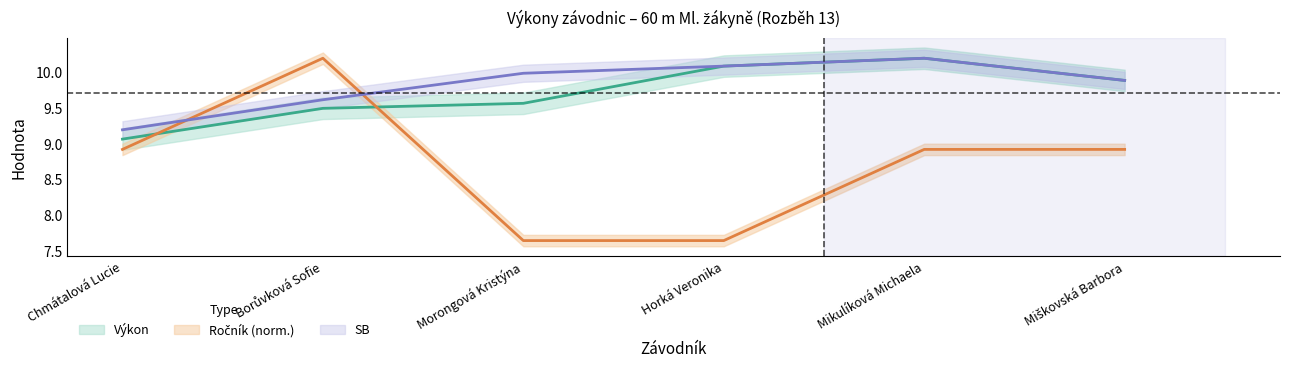

How many intersections are there between Ročník and Výkon?

2